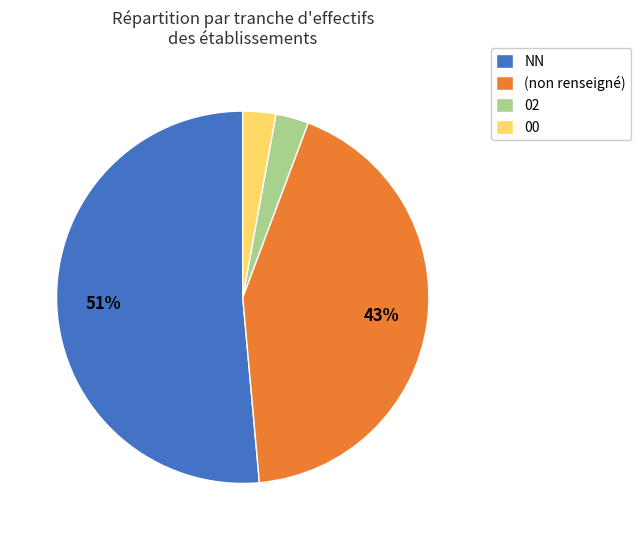

Which slice is the largest?

NN